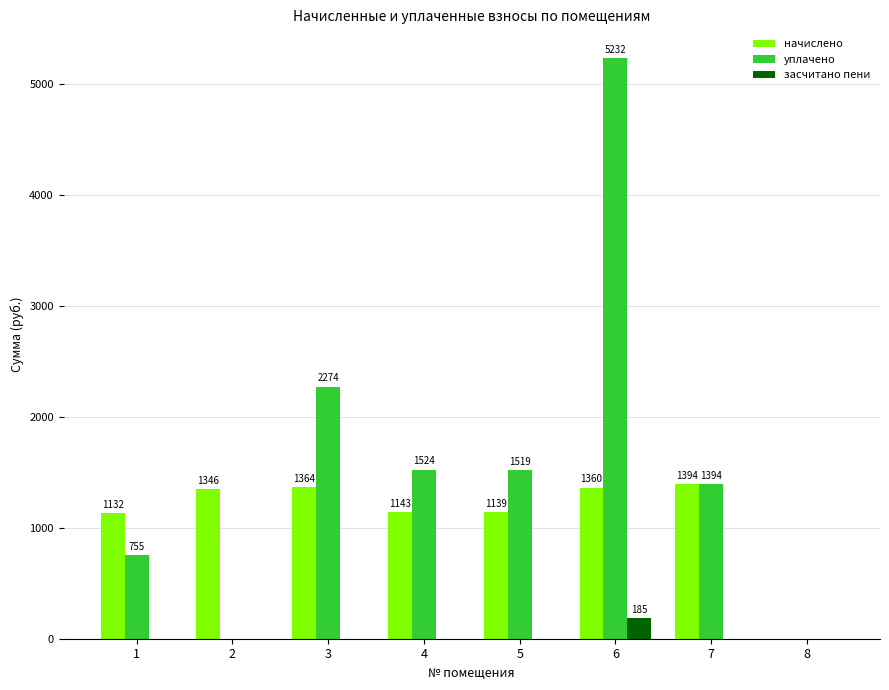

How many values in начислено are above zero?

7